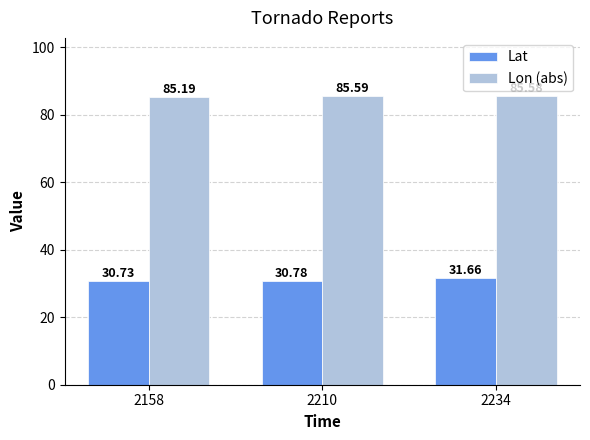

The value of Lon (abs) at 2158 is 46.8. True or false?

False